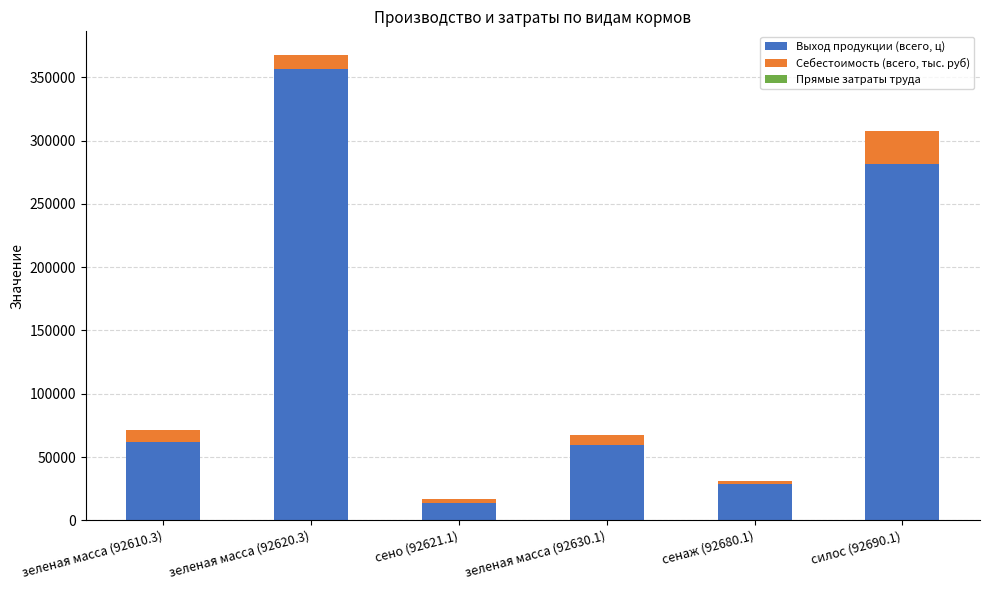

The value of Выход продукции (всего, ц) at зеленая масса (92620.3) is 186207. True or false?

False